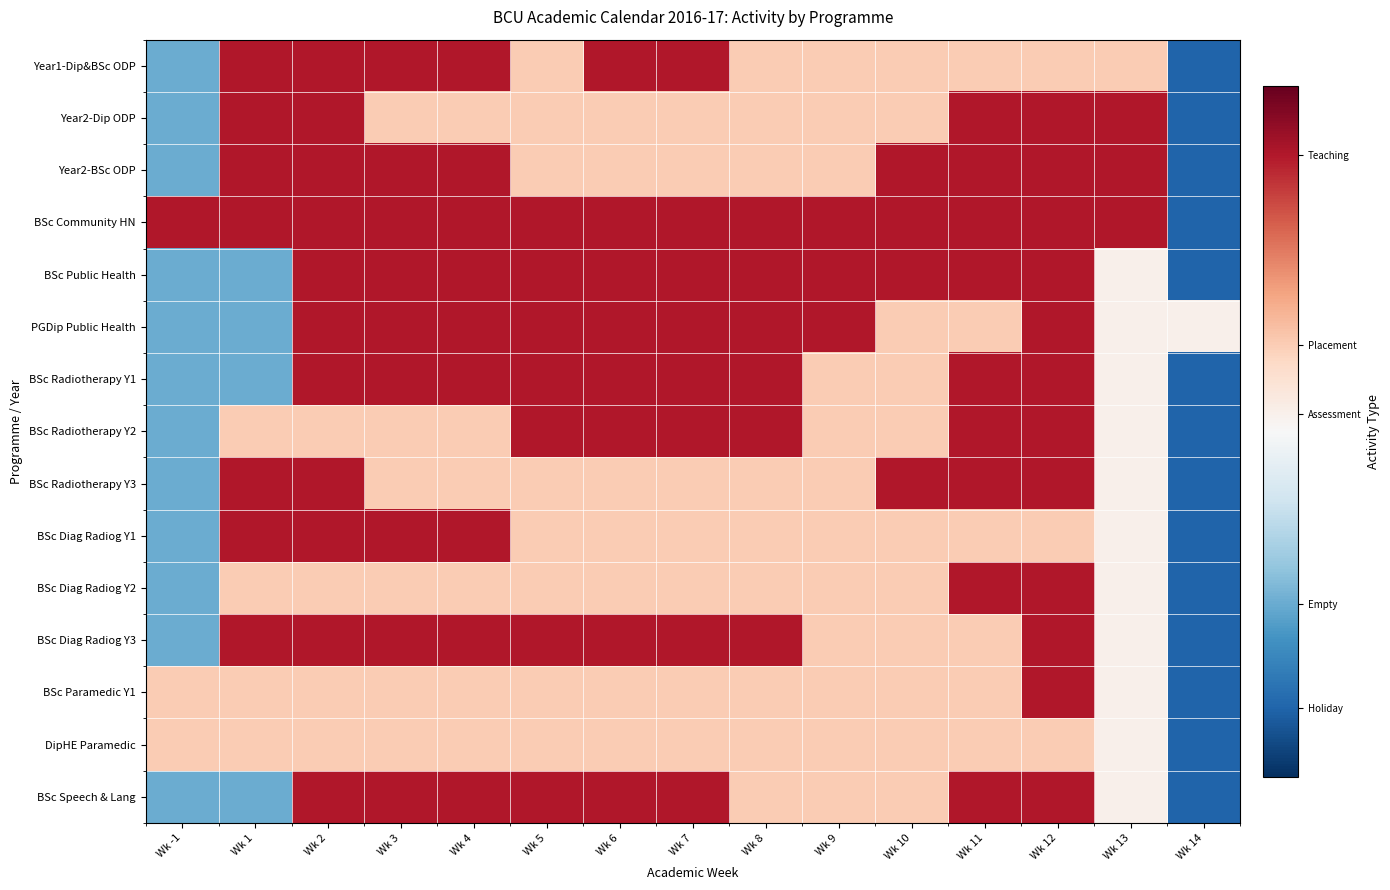

Count the number of categories in the chart.

15